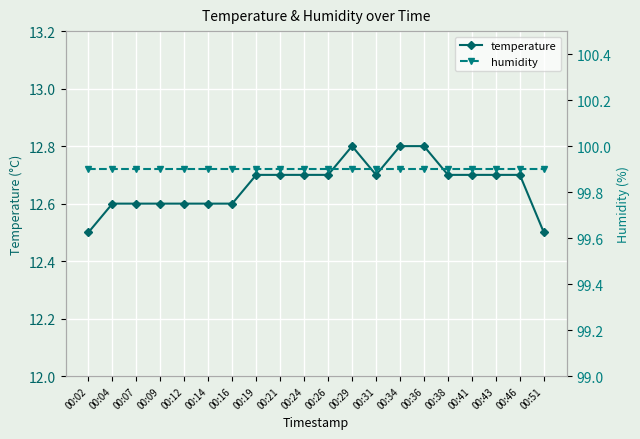

Which series has the largest range (max minus min)?

temperature